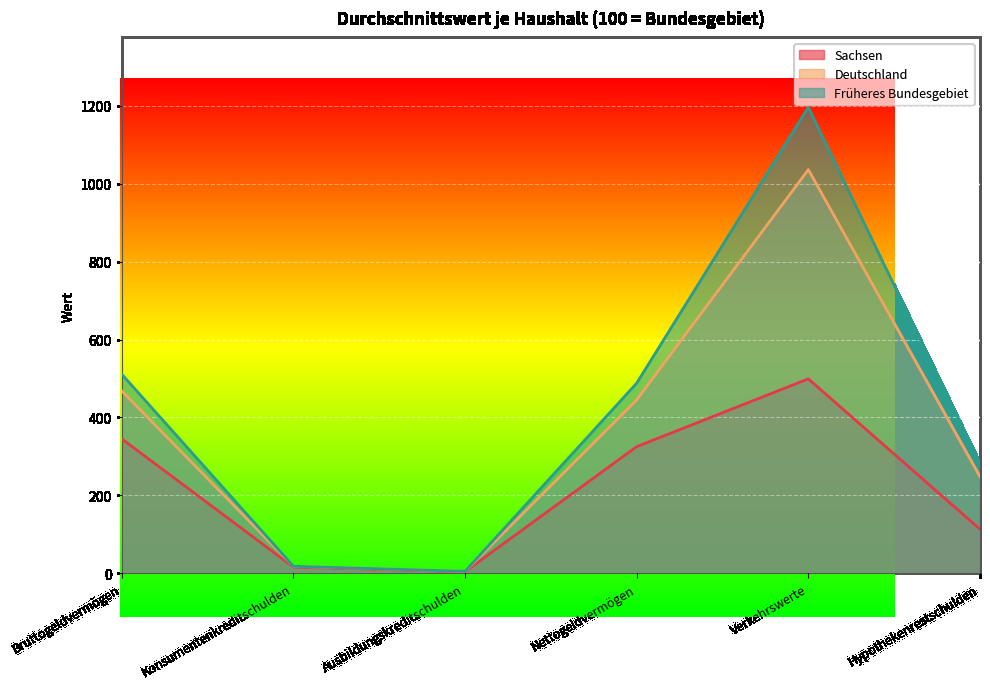

True or false: Sachsen has a value of 9 at Konsumentenkreditschulden.

False